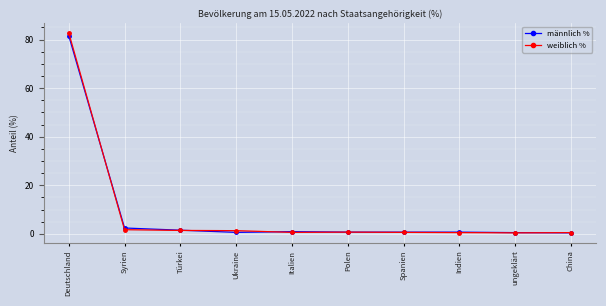

What position from the right is China?

1